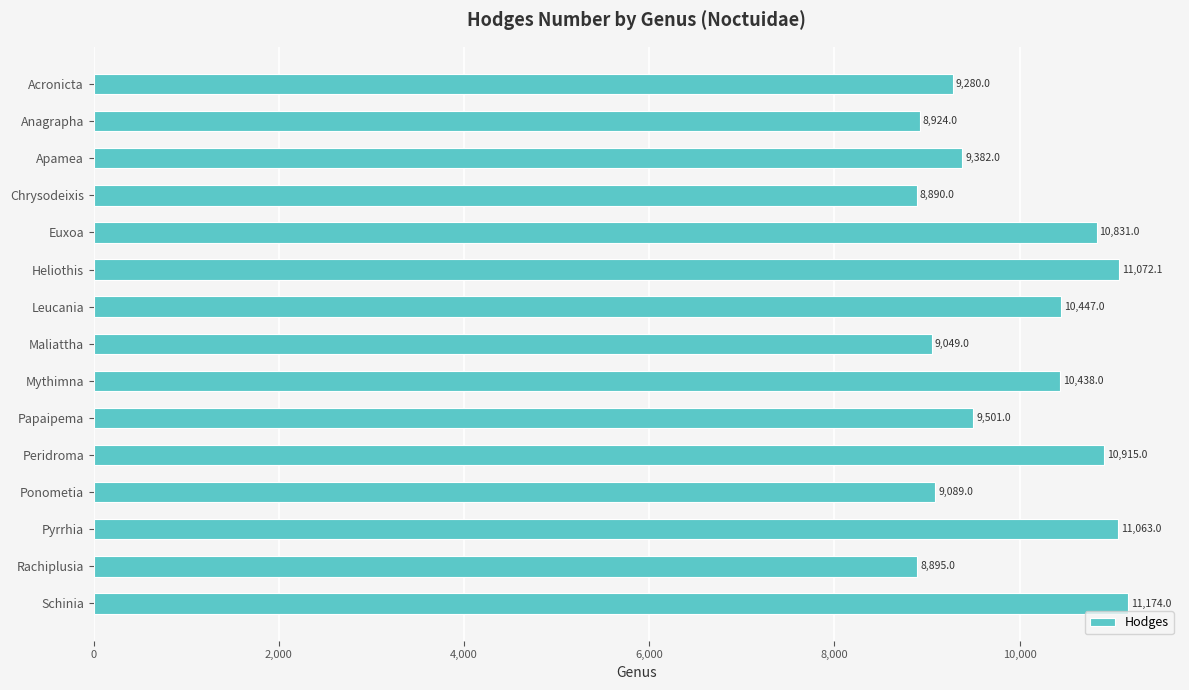

The chart shows a value of 5336.5 at Chrysodeixis. True or false?

False